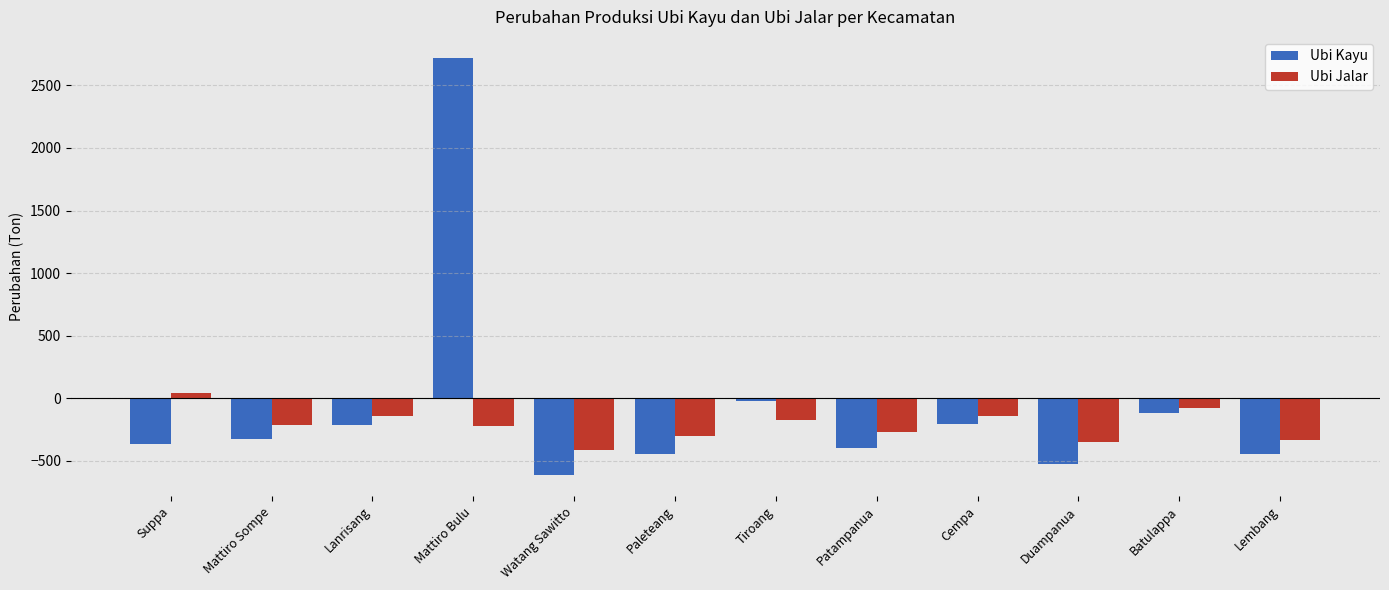

The Ubi Kayu series shows -322.0 at Mattiro Sompe. True or false?

True